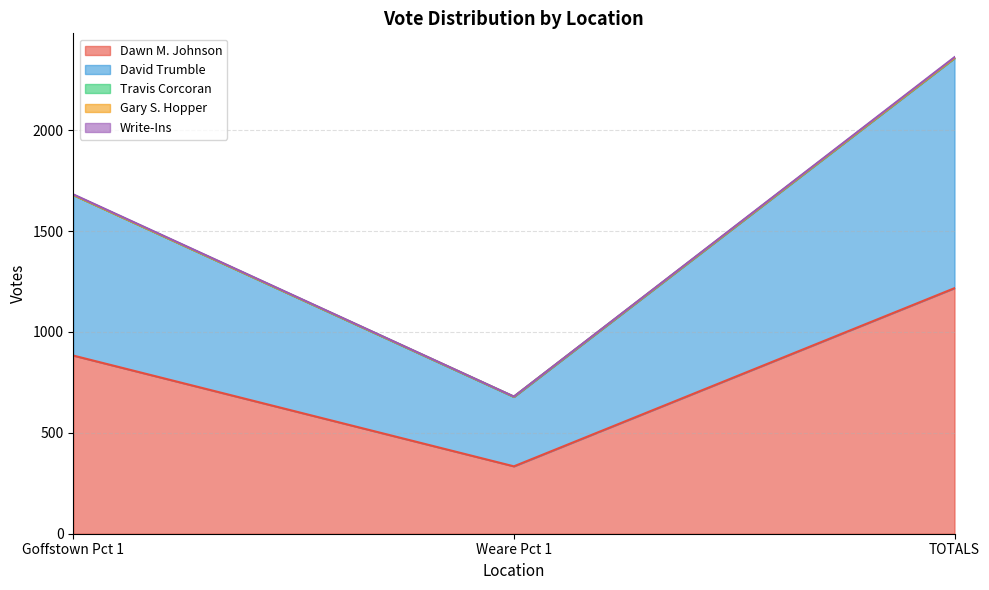

Count the number of categories in the chart.

3